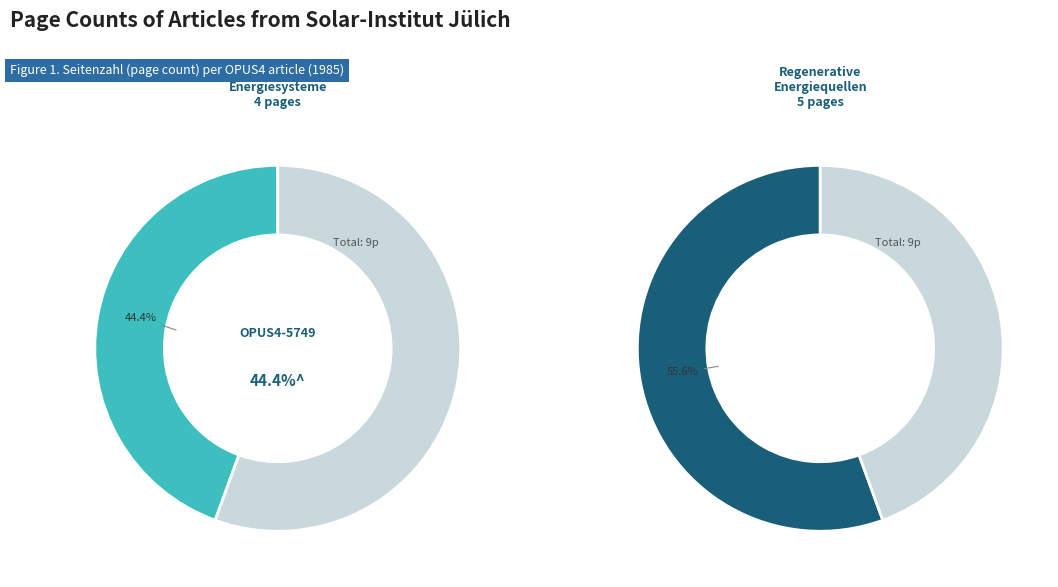

To the nearest percent, what is the difference between the OPUS4-5751 and OPUS4-5749 slice percentages?

11%